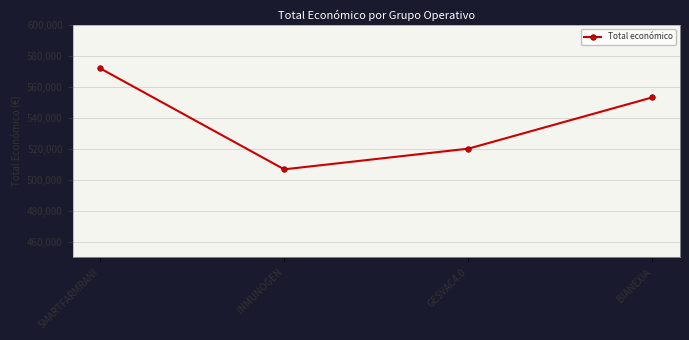

The value at GESVAC4.0 is 904231. True or false?

False